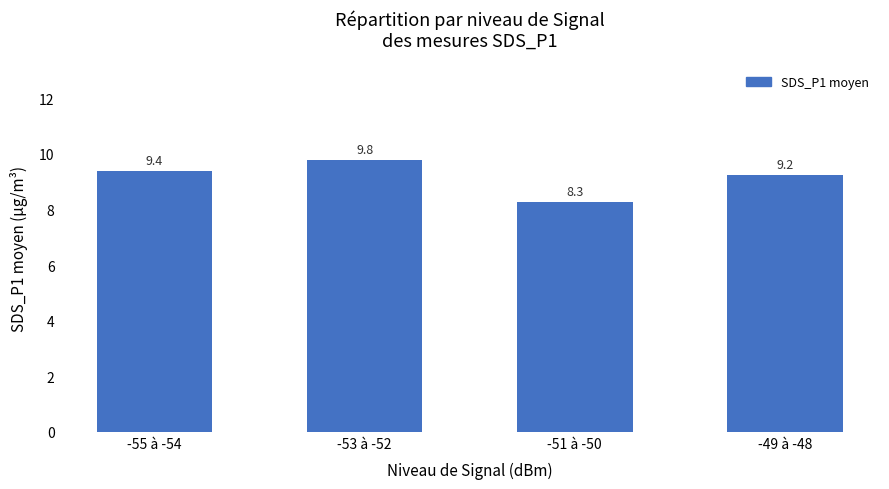

What is the label of the 2nd bar from the left?

-53 à -52